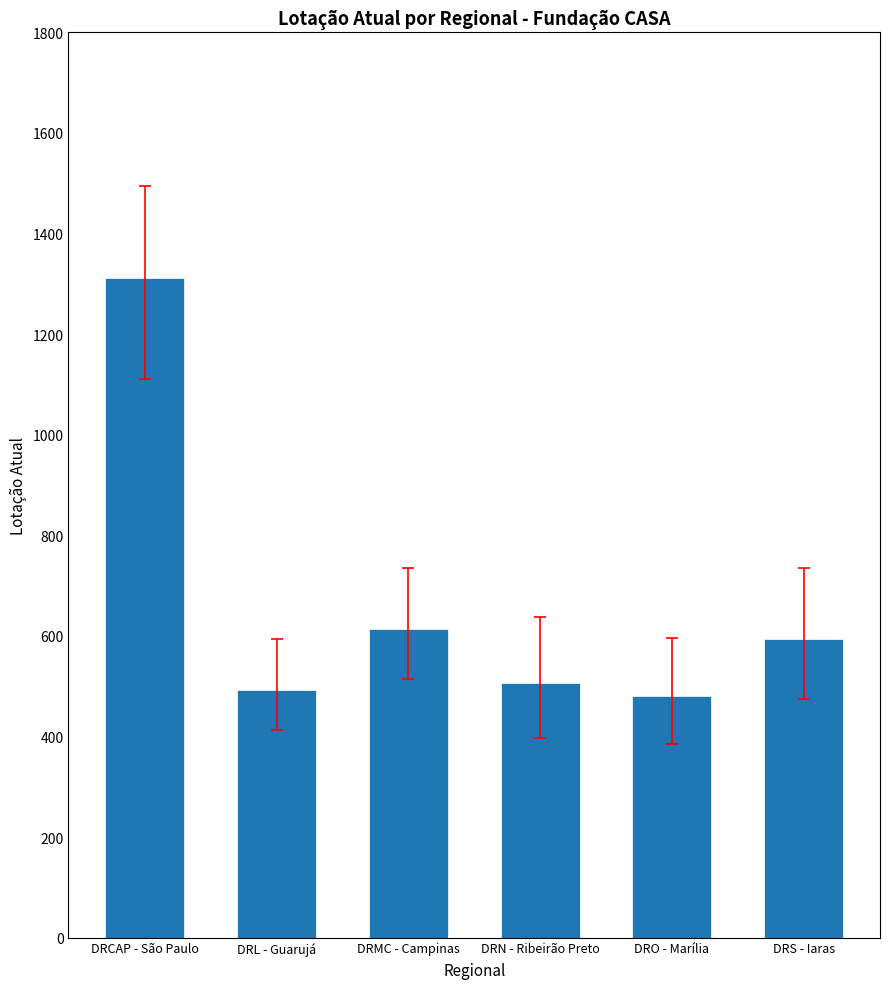

The value at DRMC - Campinas is 190. True or false?

False